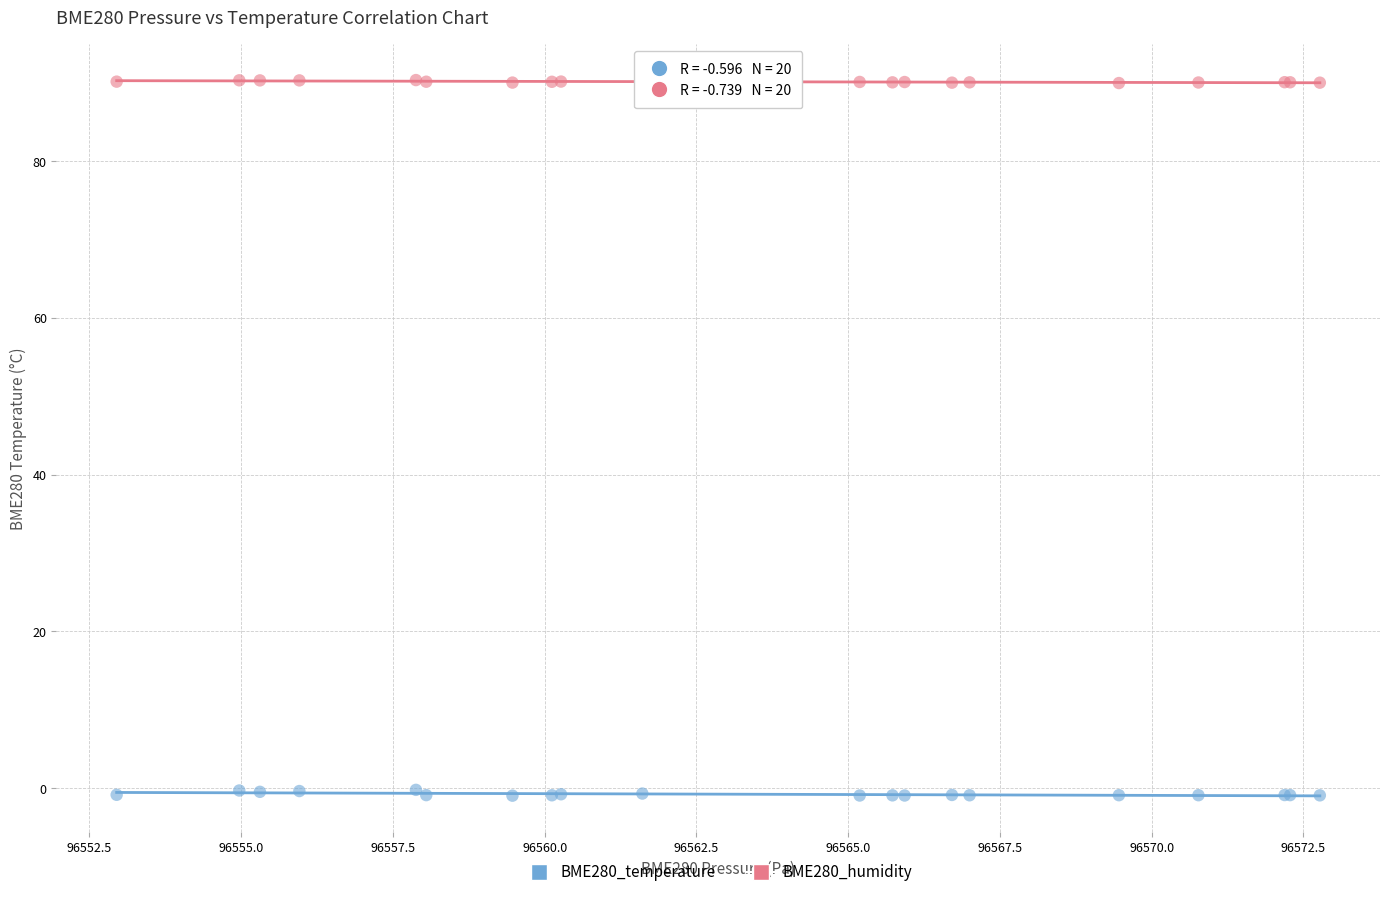

Which series reaches the maximum Y coordinate?

BME280_humidity